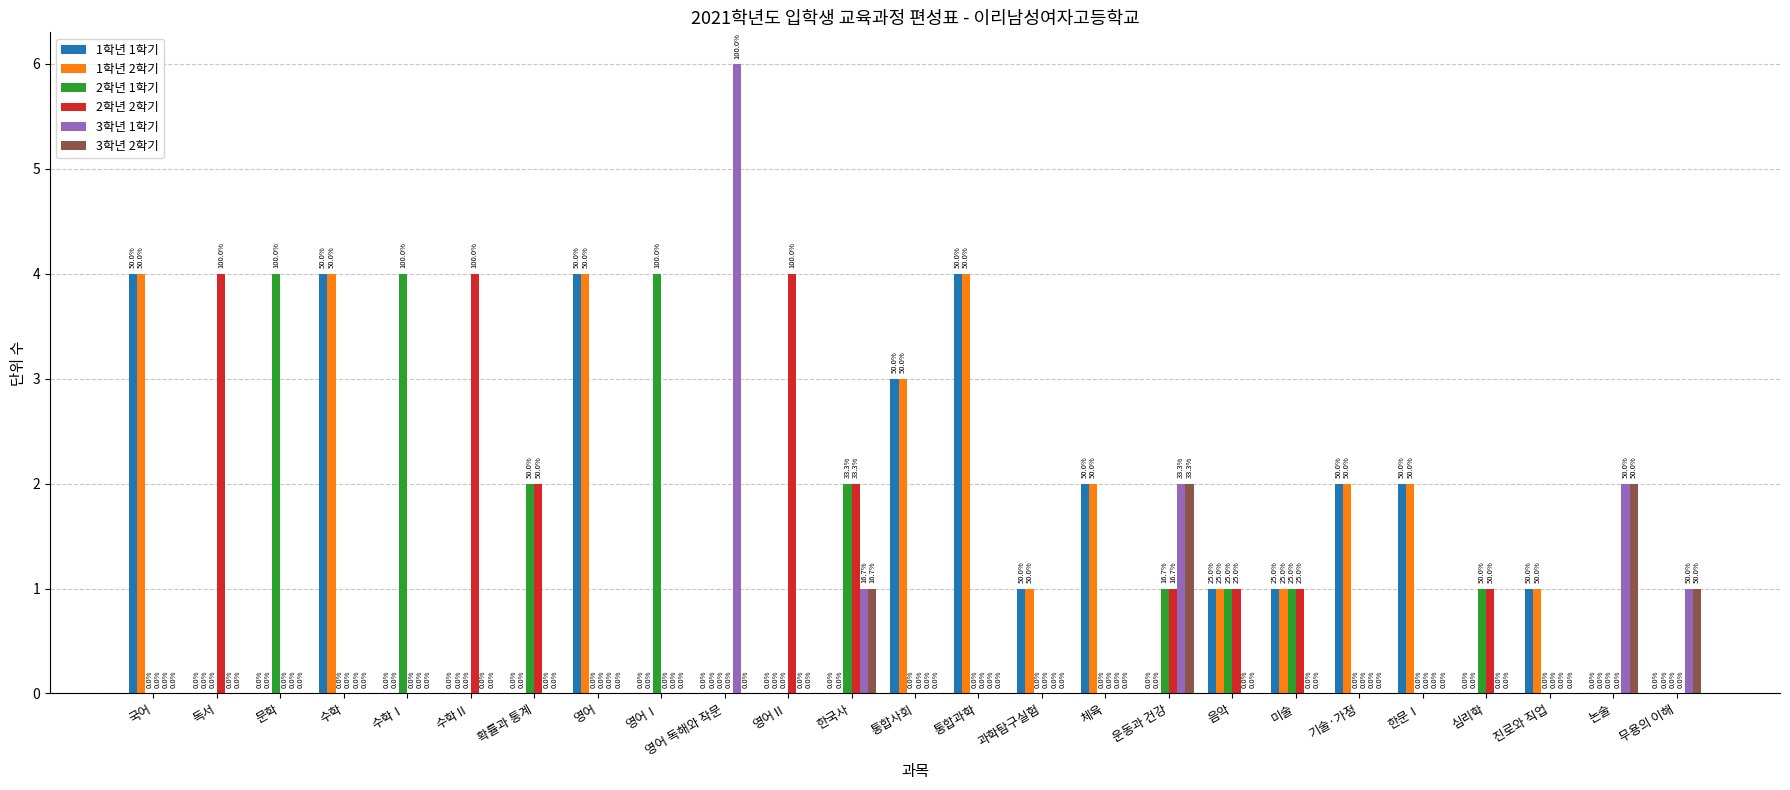

How many series are shown in this chart?

6